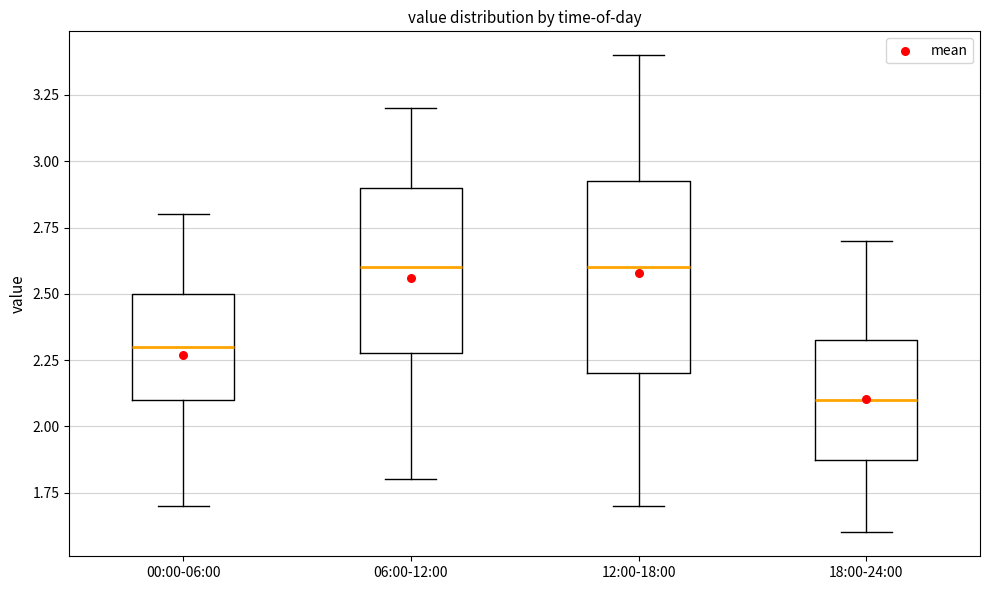

Which box is the tallest, from its lower edge to its upper edge?

12:00-18:00